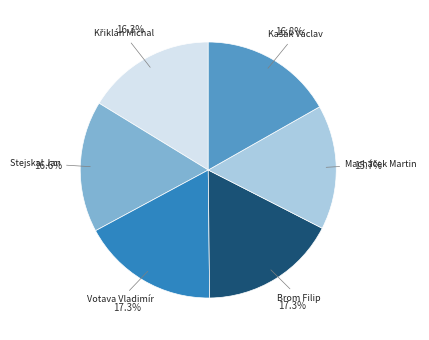

Is Stejskal Jan the majority of the pie?

No